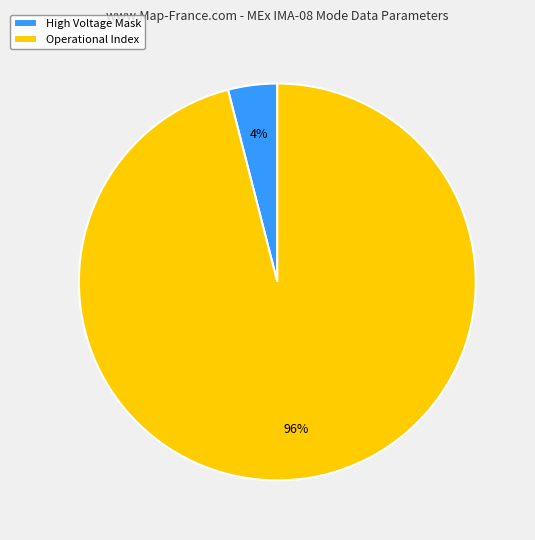

Which category has the smallest portion of the pie?

High Voltage Mask